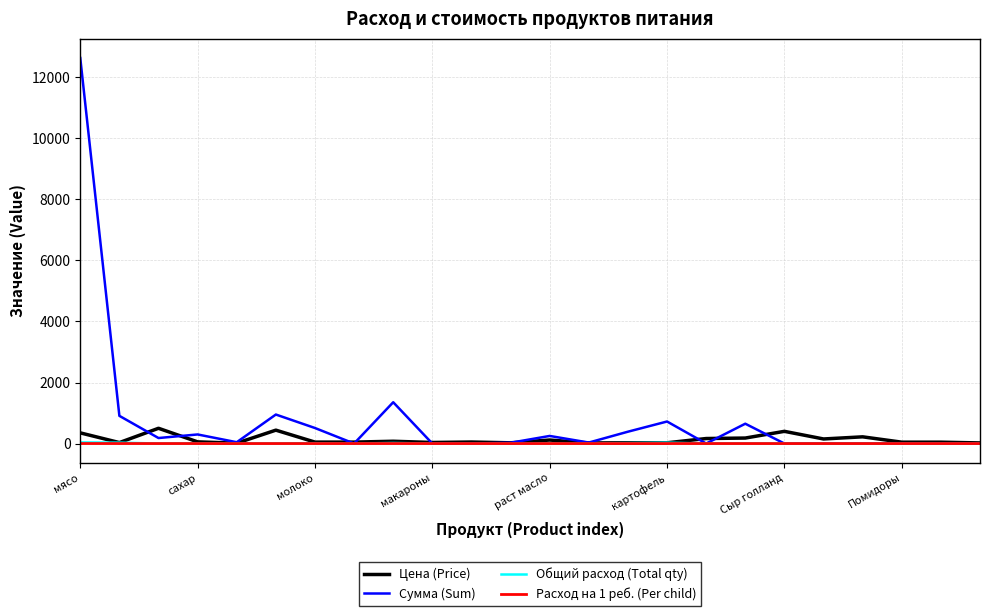

What is the greatest value displayed?

12635.0